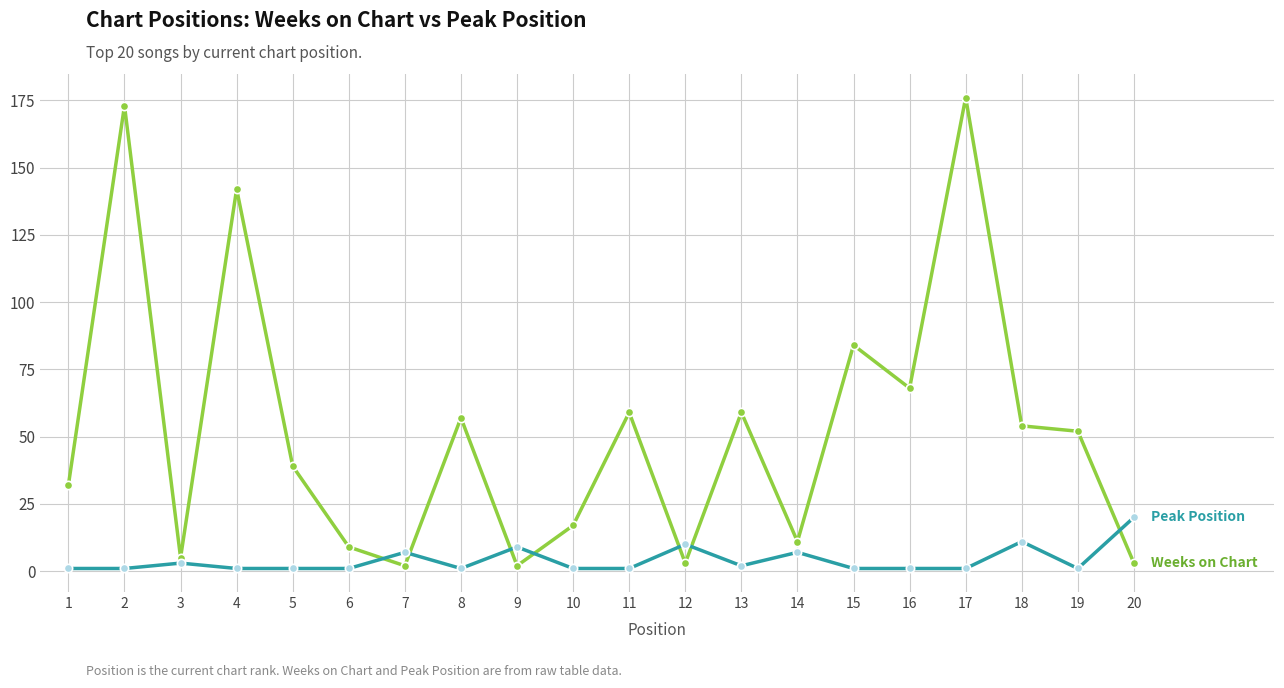

What is the greatest value displayed?

176